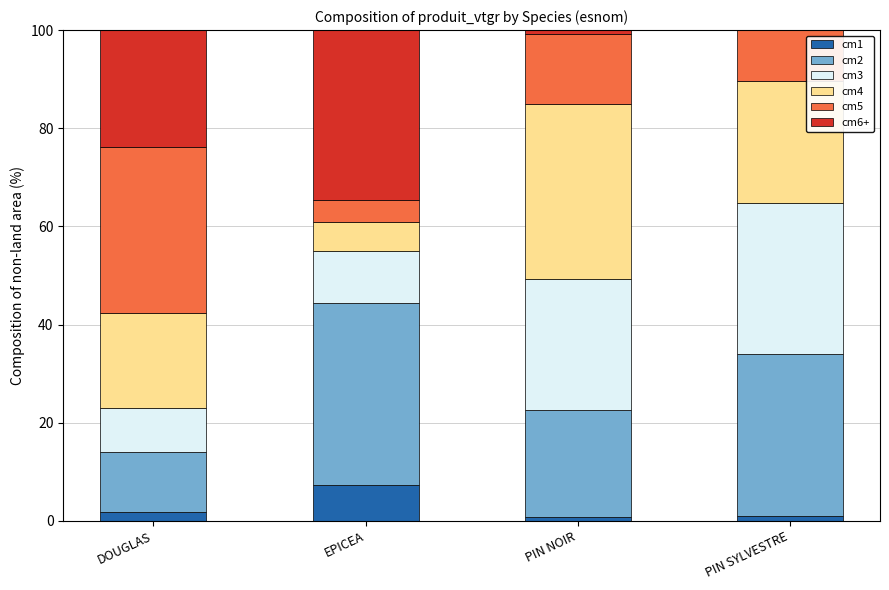

Which category has the highest value in the cm1 series?

EPICEA